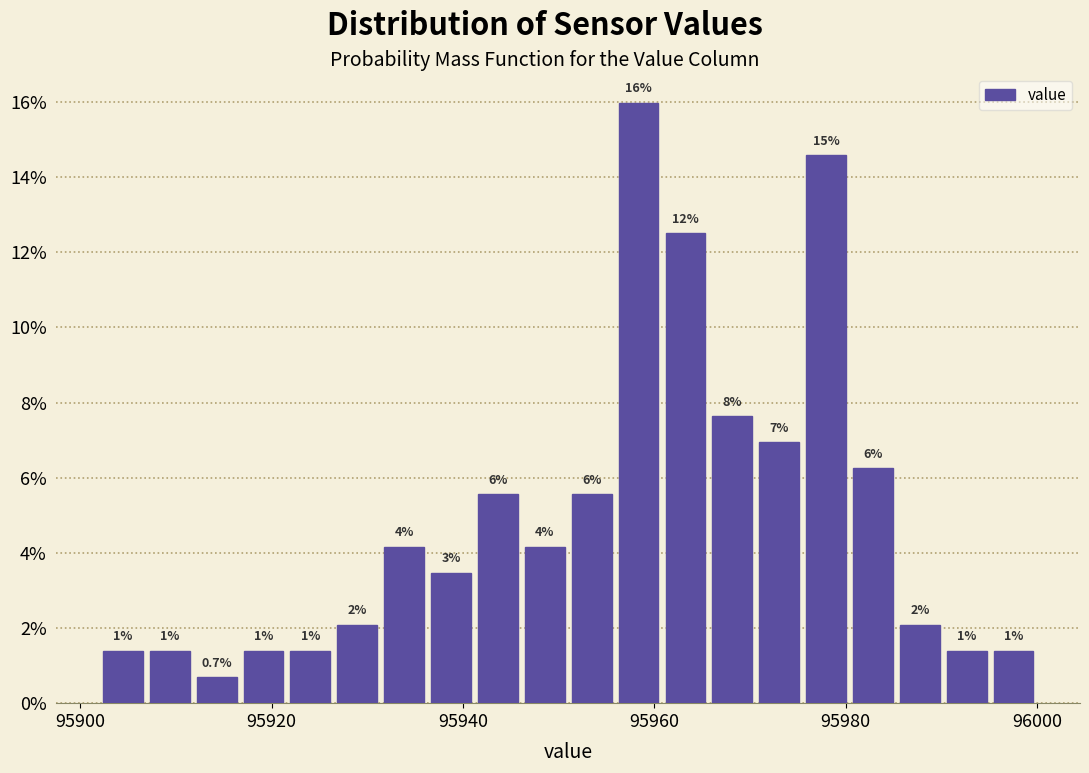

Around what value on the x-axis is the tallest bar? Give the approximate position of its centre, as read against the axis.

95958